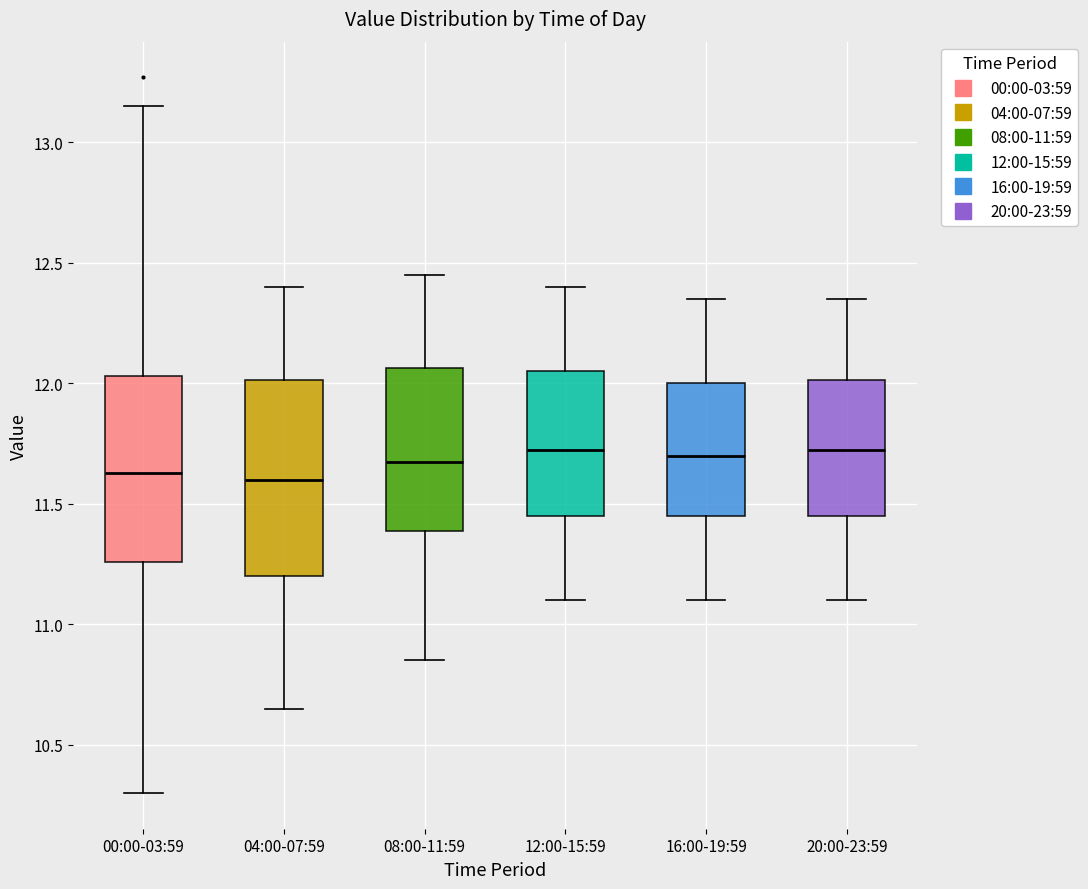

Reading left to right, transcribe this box plot: for each box, give where its median line is, the range the box spans, and where its two whiskers end, as read against the y-axis. The values are not printed on the chart, so give them approximately, as read against the axis.

00:00-03:59: median 11.65, box 11.25 to 12.05, whiskers 10.30 to 13.15
04:00-07:59: median 11.60, box 11.20 to 12.00, whiskers 10.65 to 12.40
08:00-11:59: median 11.70, box 11.40 to 12.05, whiskers 10.85 to 12.45
12:00-15:59: median 11.75, box 11.45 to 12.05, whiskers 11.10 to 12.40
16:00-19:59: median 11.70, box 11.45 to 12.00, whiskers 11.10 to 12.35
20:00-23:59: median 11.75, box 11.45 to 12.00, whiskers 11.10 to 12.35